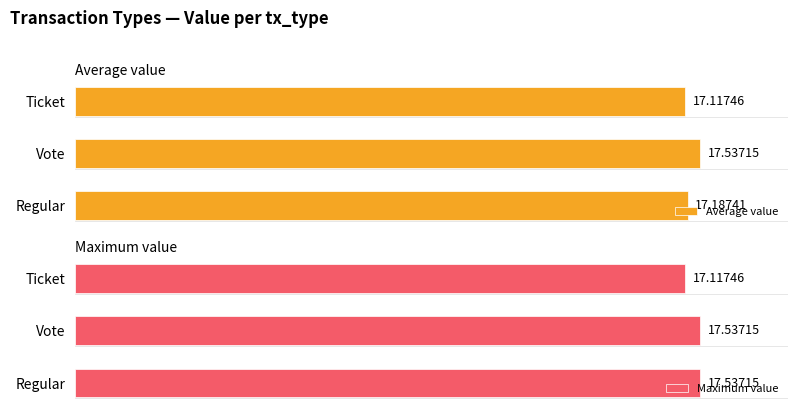

True or false: Maximum value has a value of 25.1 at 2.

False